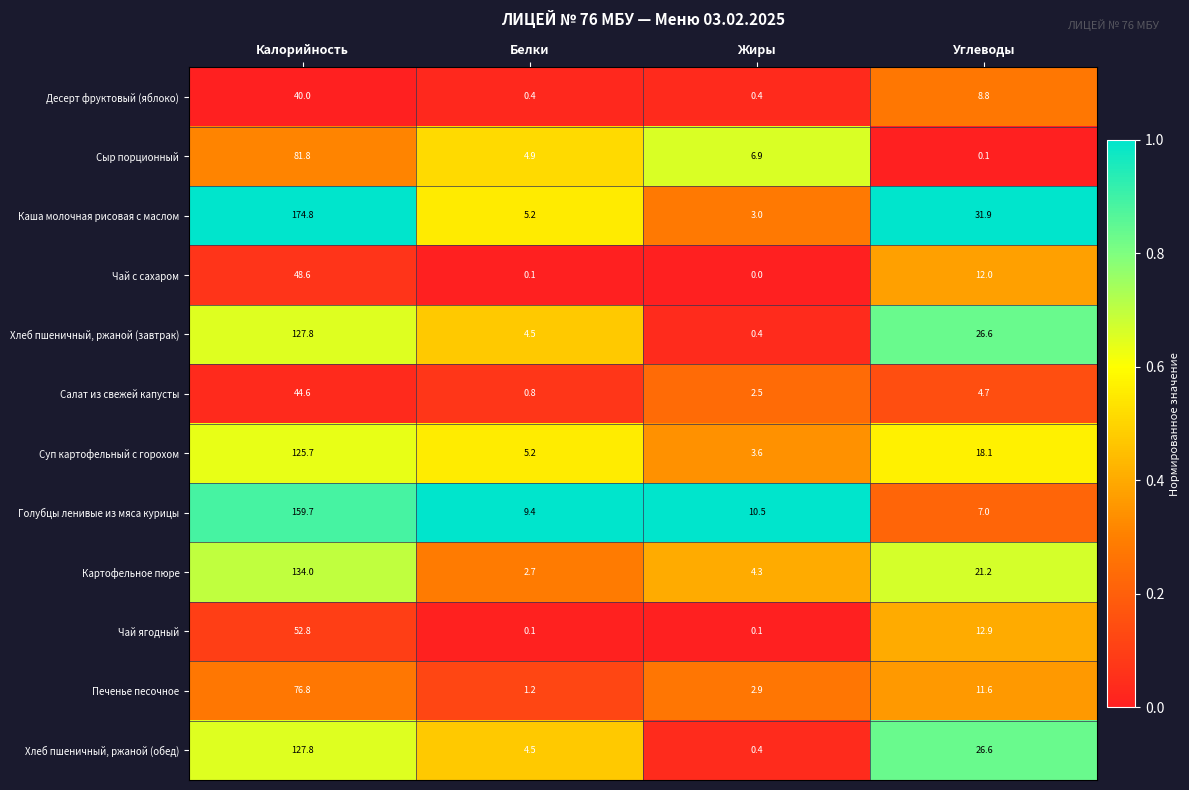

At which category is the sum across all series the highest?

Калорийность